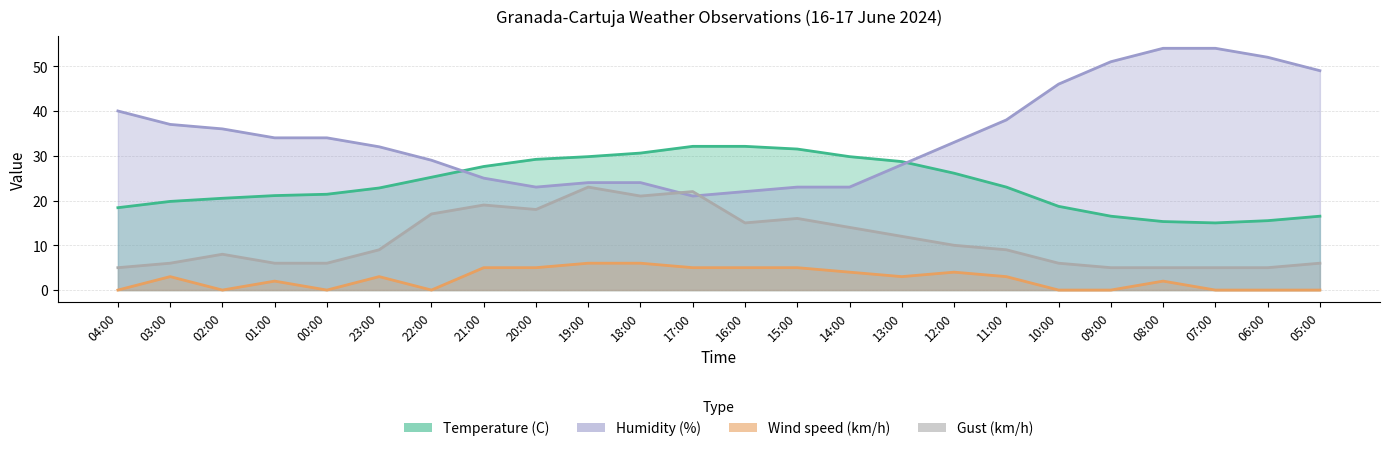

Where does the Gust (km/h) series first go above 9?

22:00